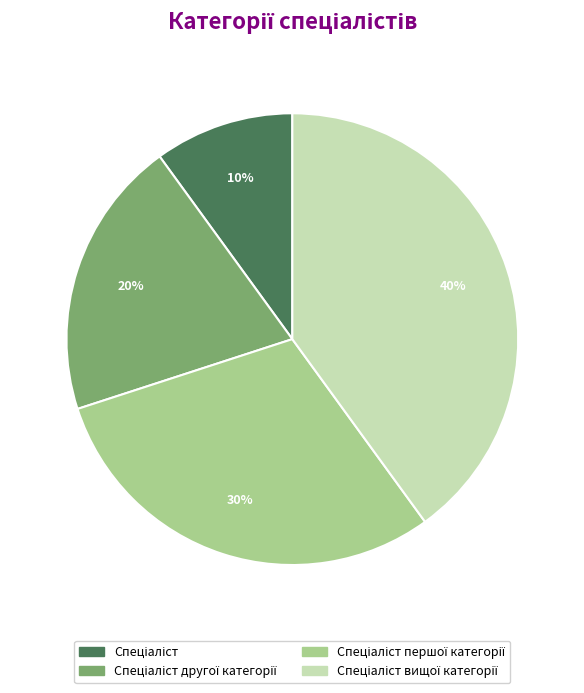

Is there a majority slice in this chart?

No